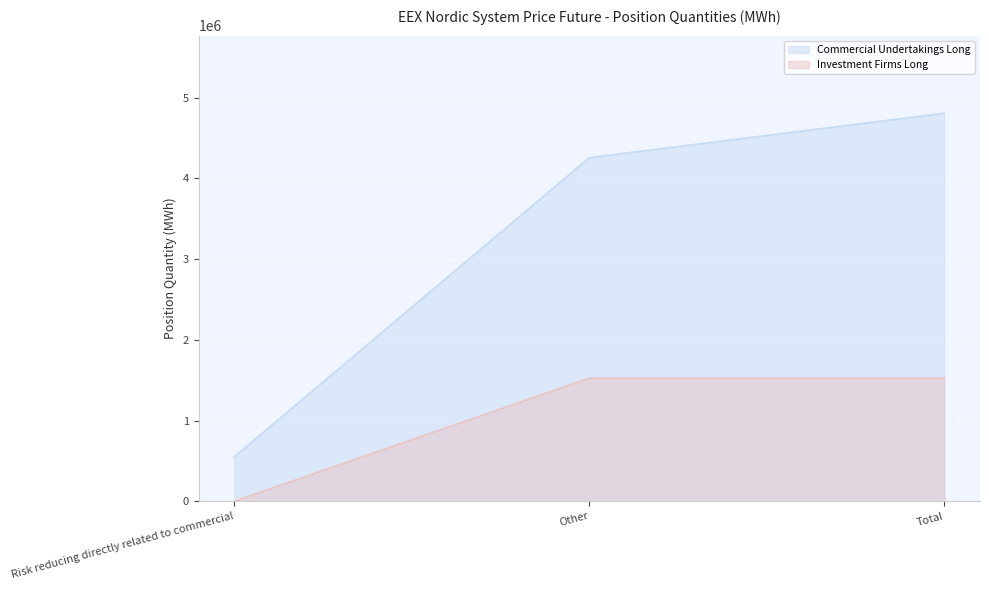

What is the average value of the Commercial Undertakings Long series?

3204429